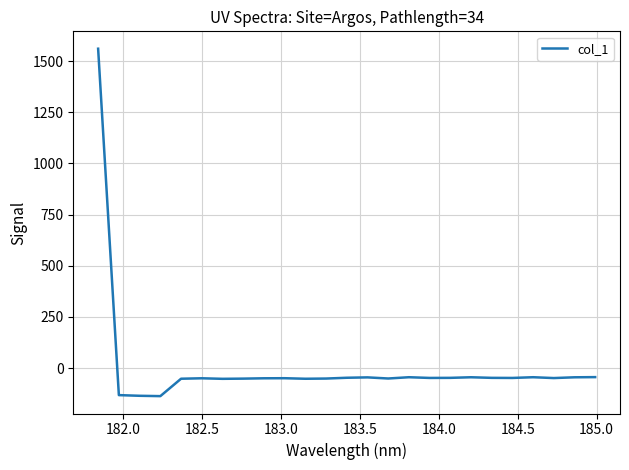

What is the greatest value displayed?

1560.3